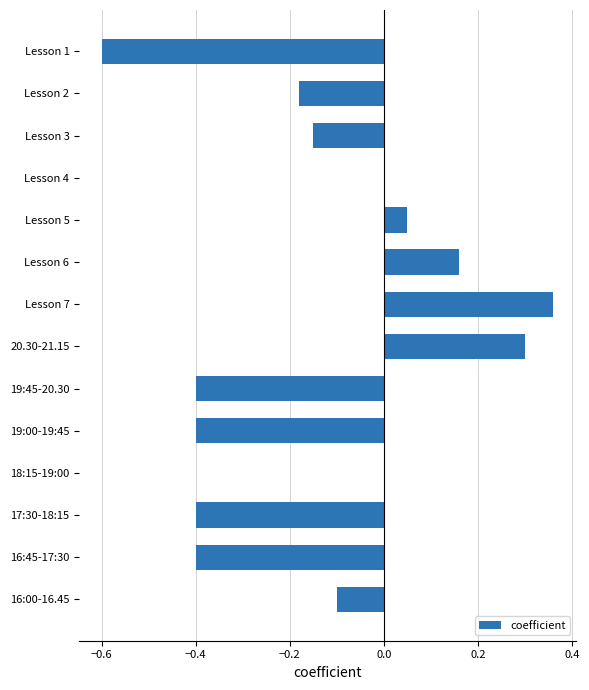

What is the change in value from 18:15-19:00 to Lesson 6?

+0.2